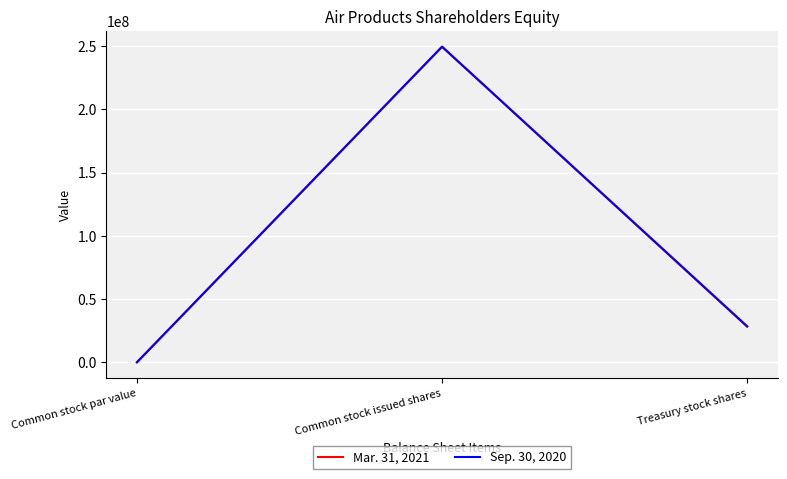

The value of Sep. 30, 2020 at Common stock par value is 1. True or false?

True